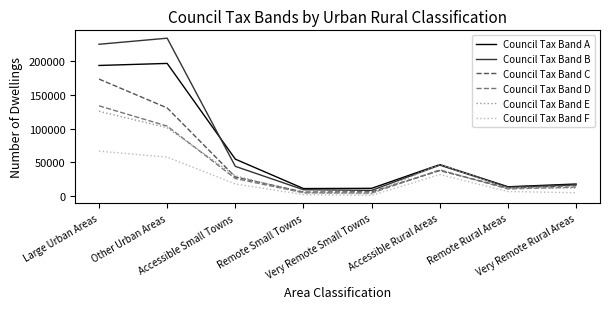

How many interior local peaks does the Council Tax Band D series have?

1